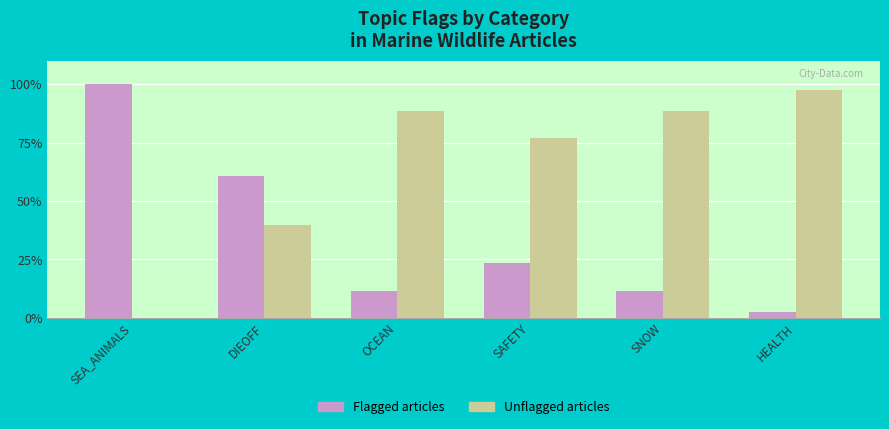

Reading right to left, list all the values displayed in this chart.

Flagged articles: HEALTH=2.3	SNOW=11.6	SAFETY=23.3	OCEAN=11.6	DIEOFF=60.5	SEA_ANIMALS=100.0
Unflagged articles: HEALTH=97.7	SNOW=88.4	SAFETY=76.7	OCEAN=88.4	DIEOFF=39.5	SEA_ANIMALS=0.0